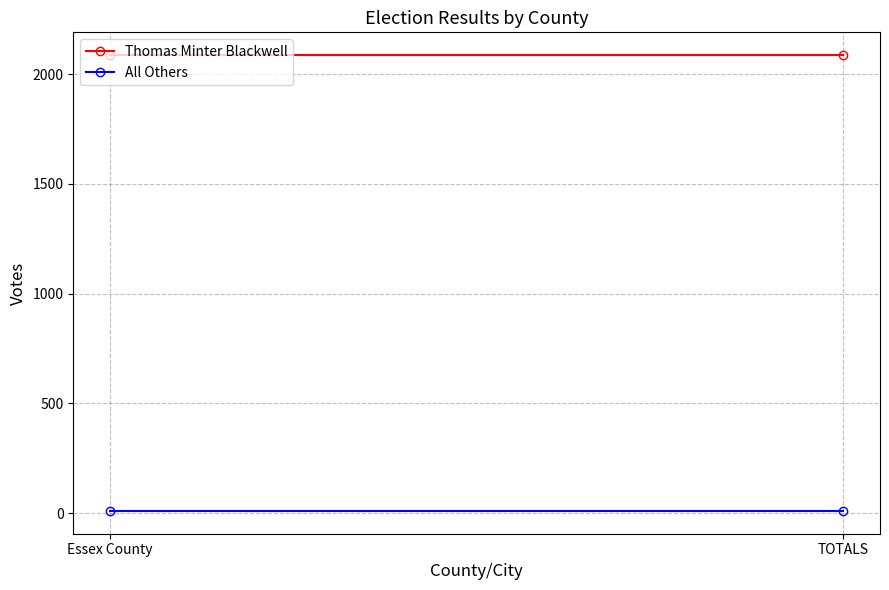

What position from the right is Essex County?

2